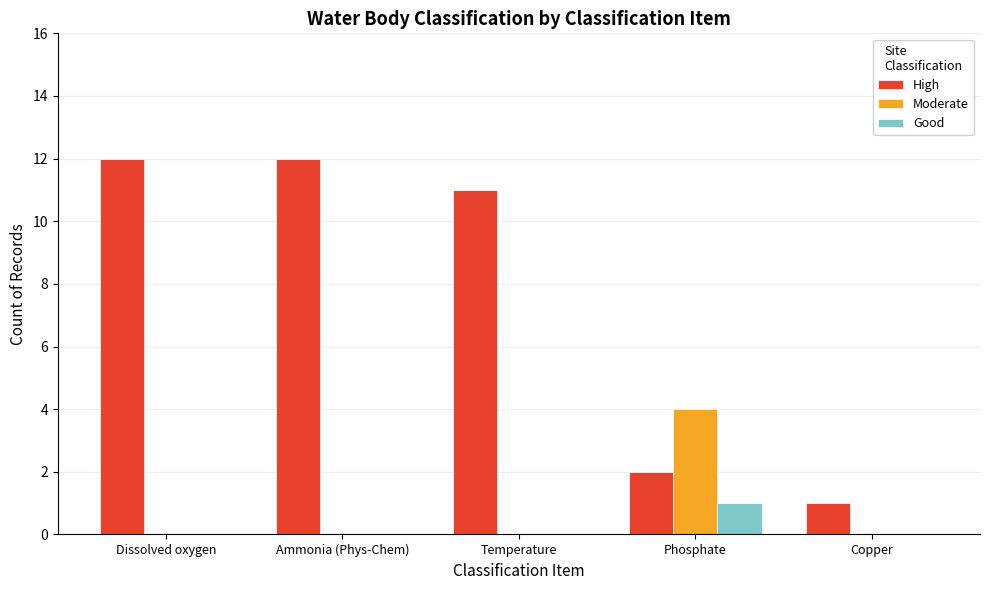

Count the number of data series in this chart.

3